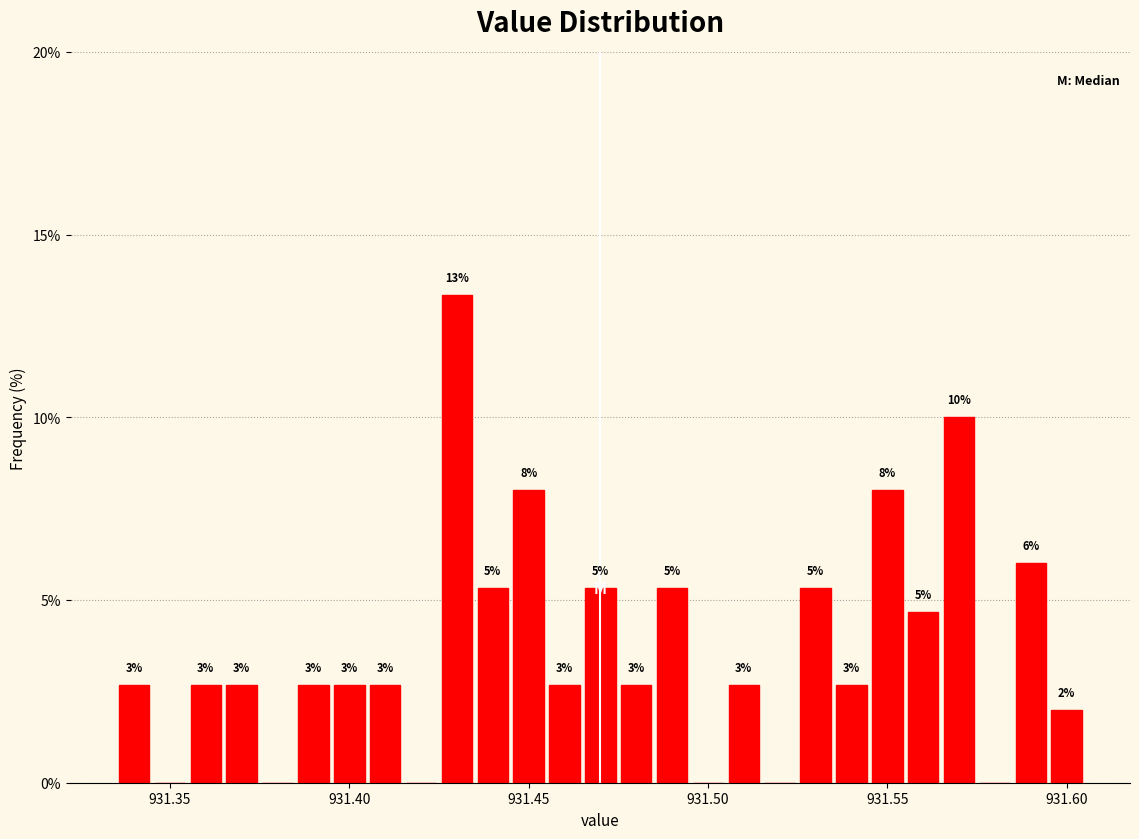

Around what value on the x-axis is the tallest bar? Give the approximate position of its centre, as read against the axis.

931.430